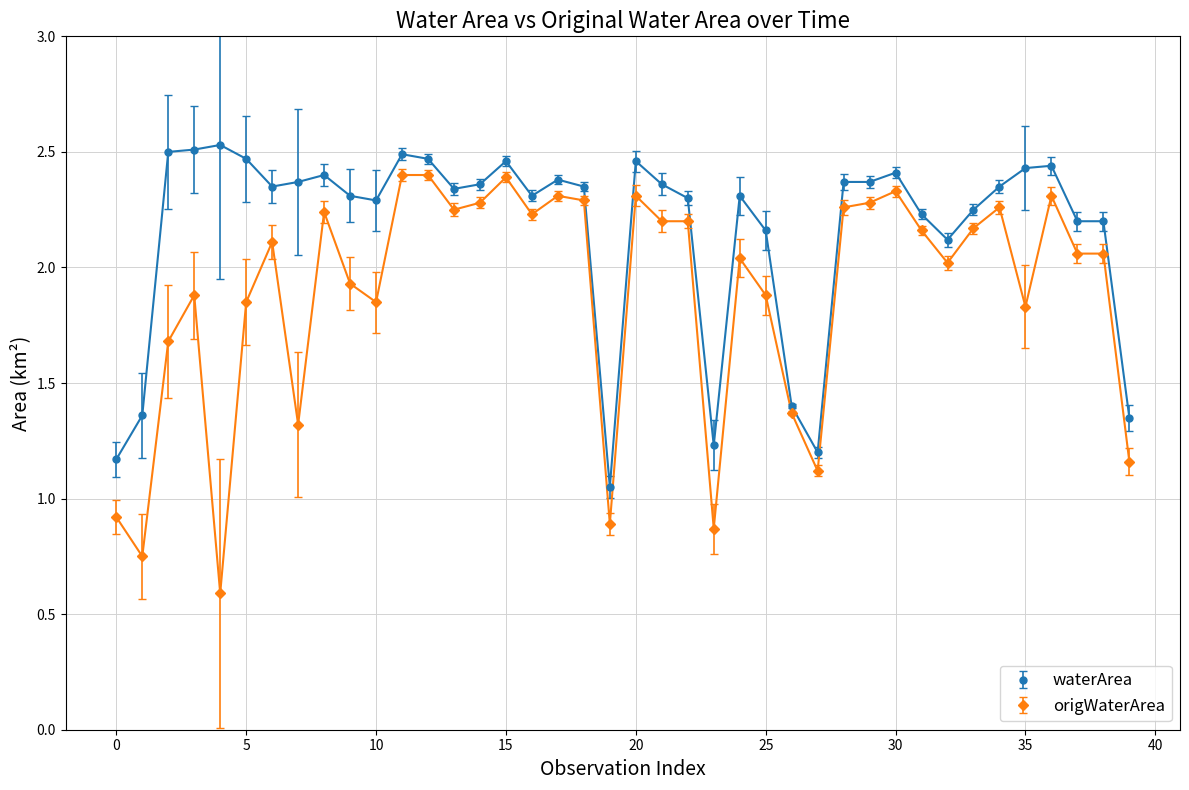

Which series has the widest spread of values?

origWaterArea